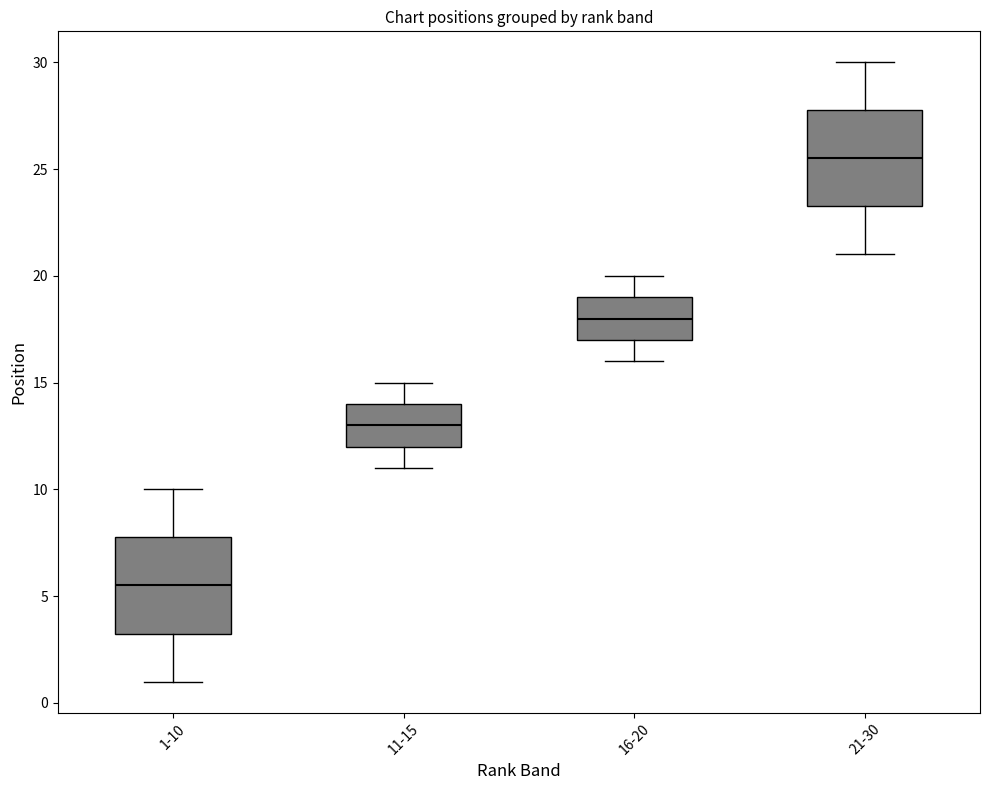

Where does the median line of the box for 21-30 sit on the y-axis? The values are not printed on the chart, so give them approximately, as read against the axis.

25.5